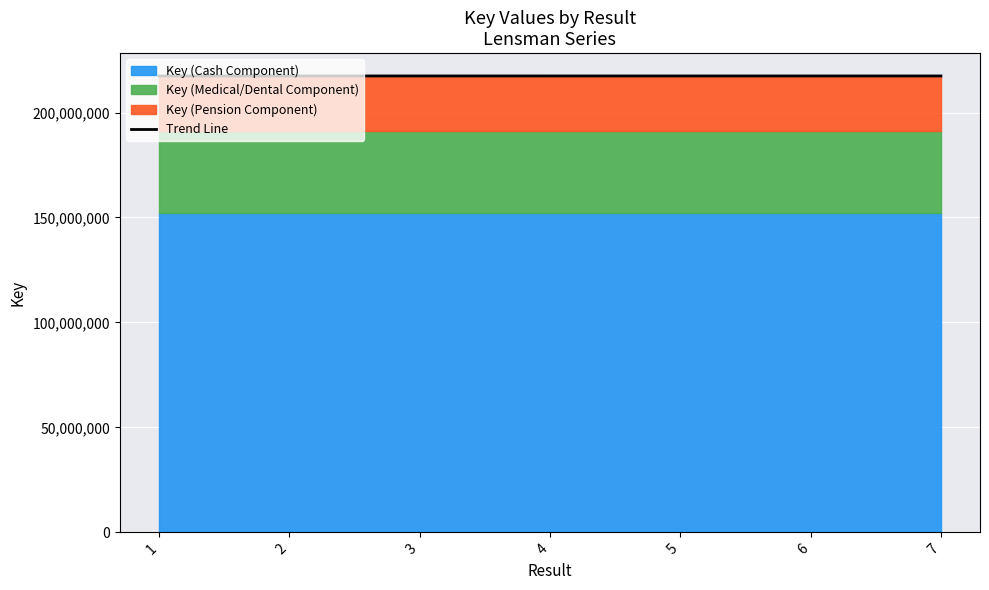

Between 3 and 4, which is larger?

3